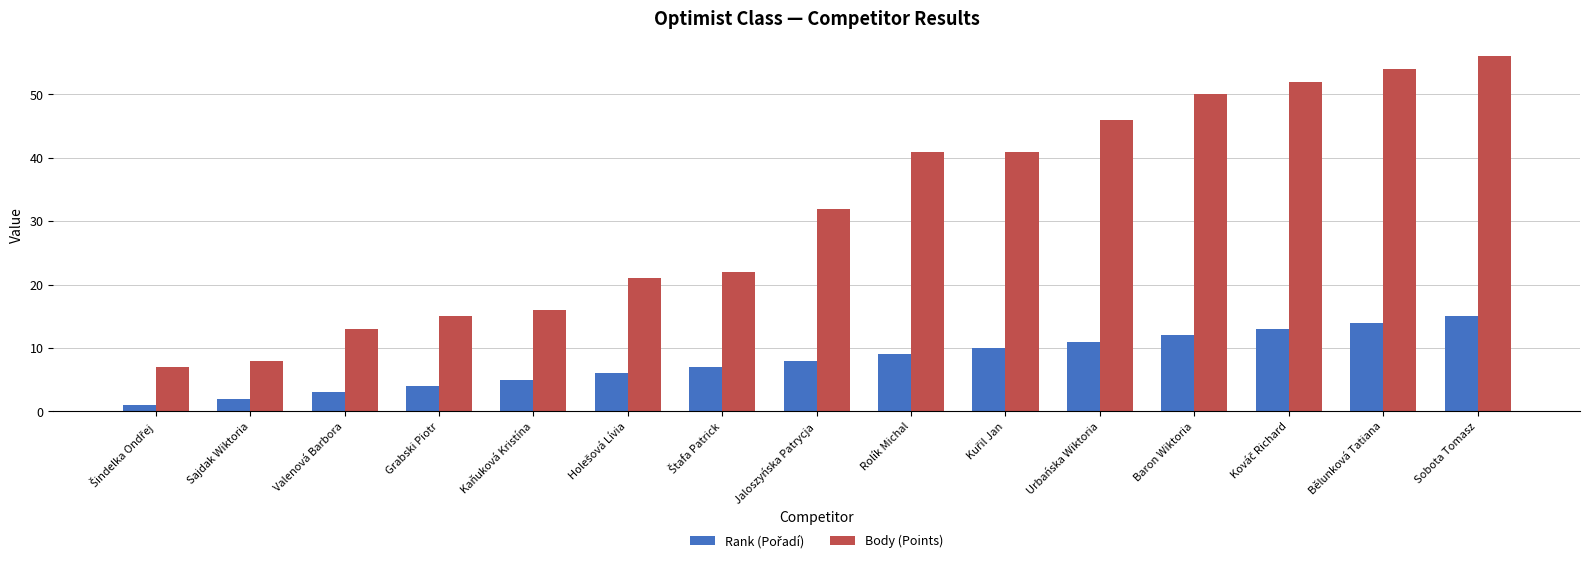

What is the total value across all series at Kaňuková Kristína?

21